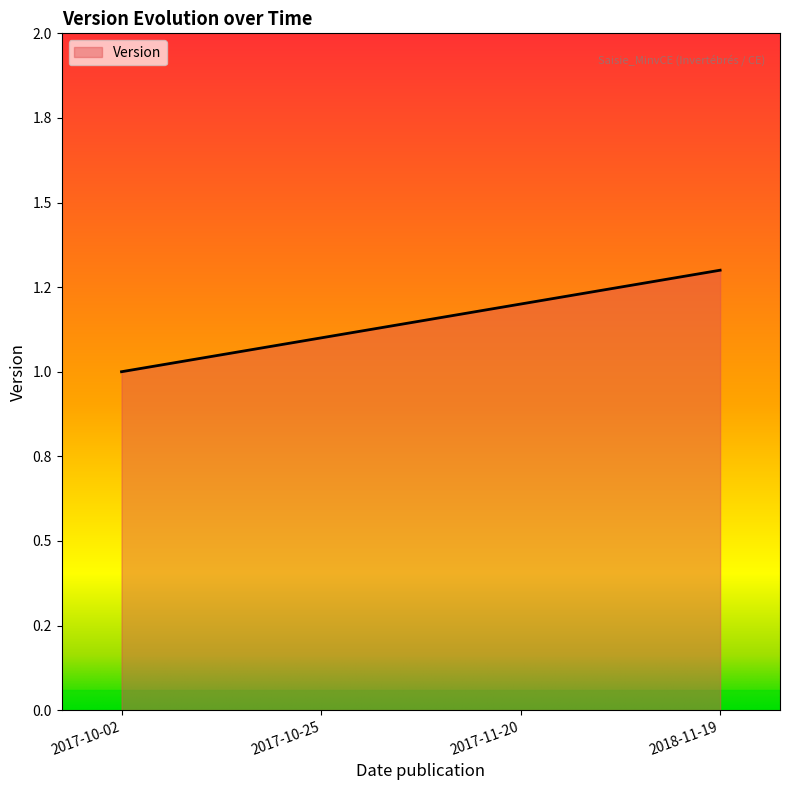

Does the chart have visible grid lines?

No